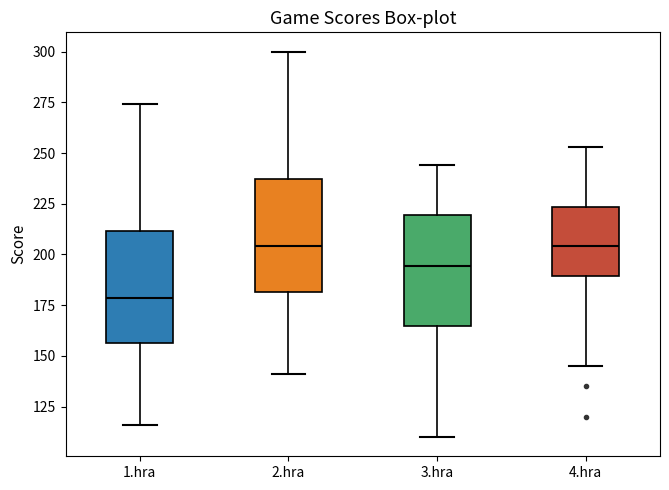

Reading left to right, transcribe this box plot: for each box, give where its median line is, the range the box spans, and where its two whiskers end, as read against the y-axis. The values are not printed on the chart, so give them approximately, as read against the axis.

1.hra: median 180, box 155 to 210, whiskers 115 to 275
2.hra: median 205, box 180 to 235, whiskers 140 to 300
3.hra: median 195, box 165 to 220, whiskers 110 to 245
4.hra: median 205, box 190 to 225, whiskers 145 to 255